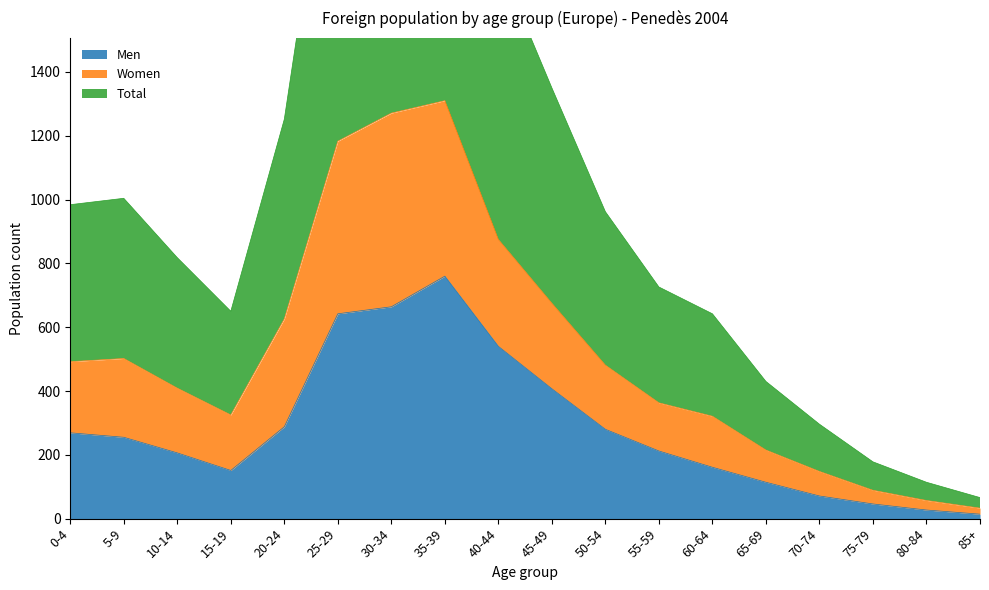

The value of Men at 20-24 is 192. True or false?

False